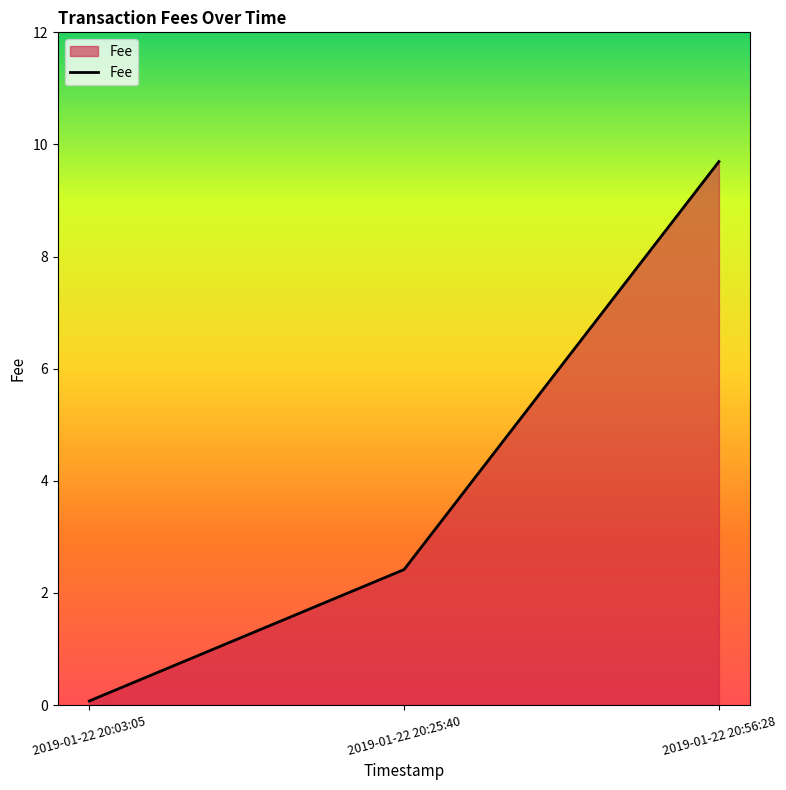

What position from the right is 2019-01-22 20:56:28?

1